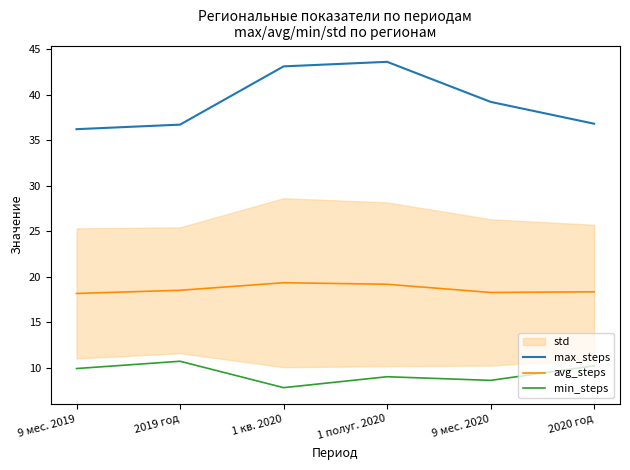

Rank the categories by max_steps value from highest to lowest.

1 полуг. 2020, 1 кв. 2020, 9 мес. 2020, 2020 год, 2019 год, 9 мес. 2019